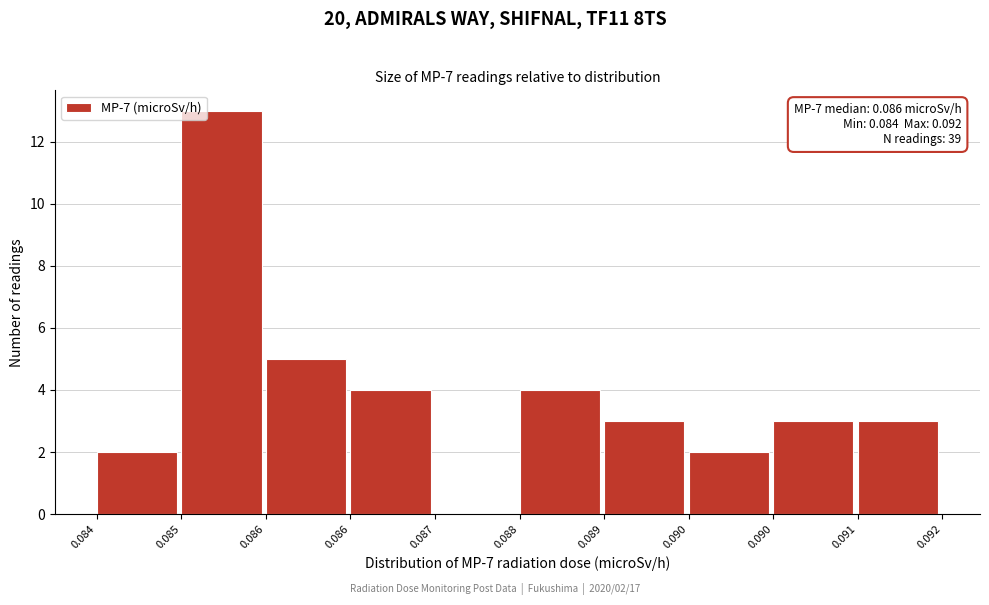

How many values are above zero?

9